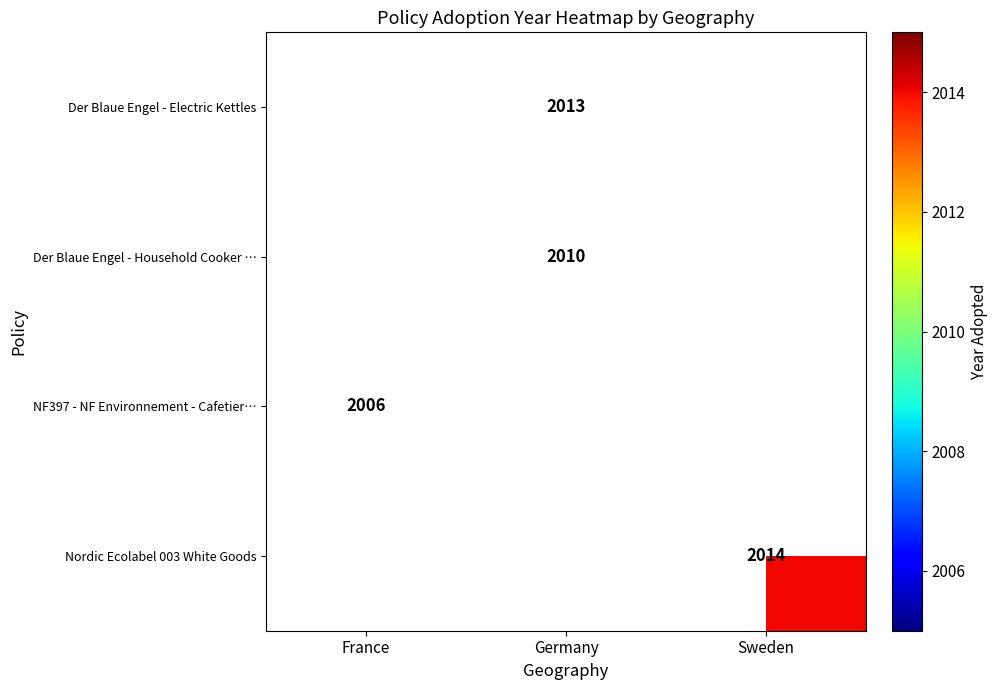

Is it true that NF397 - NF Environnement - Cafetier… equals 1180 at France?

False